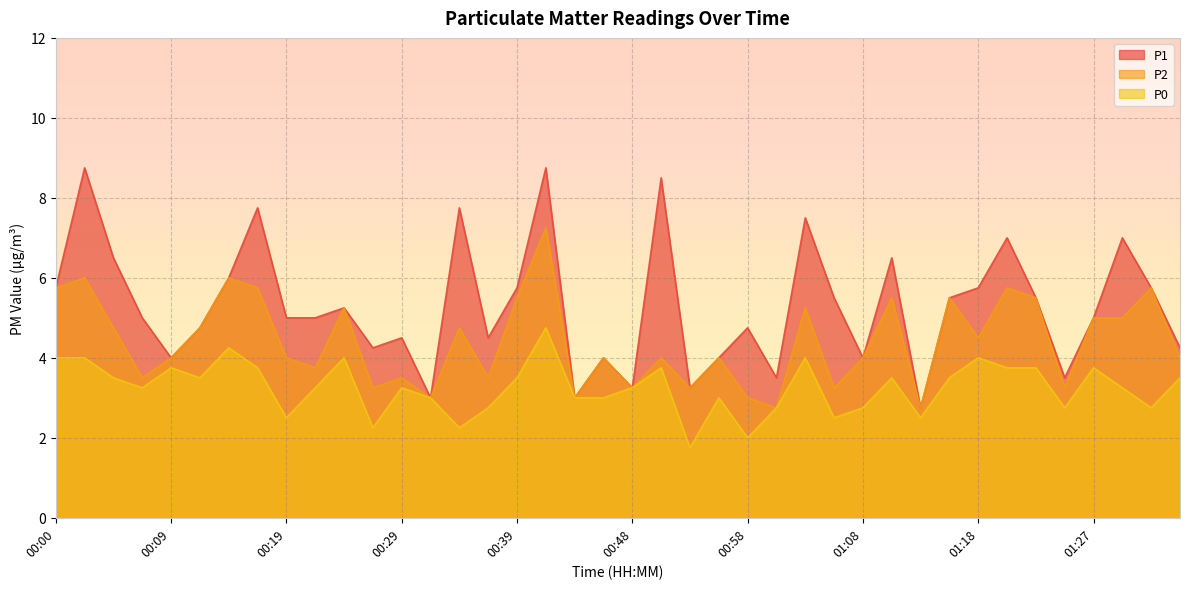

What position from the right is 00:34?

26